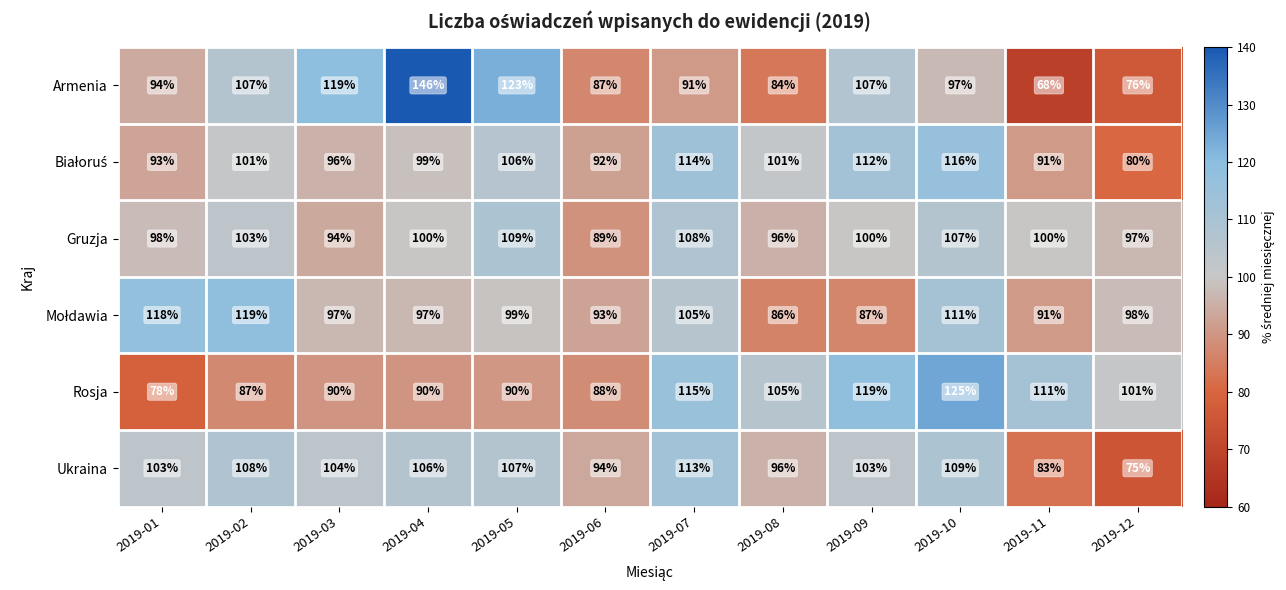

At which label is Rosja closest to 101?

2019-12